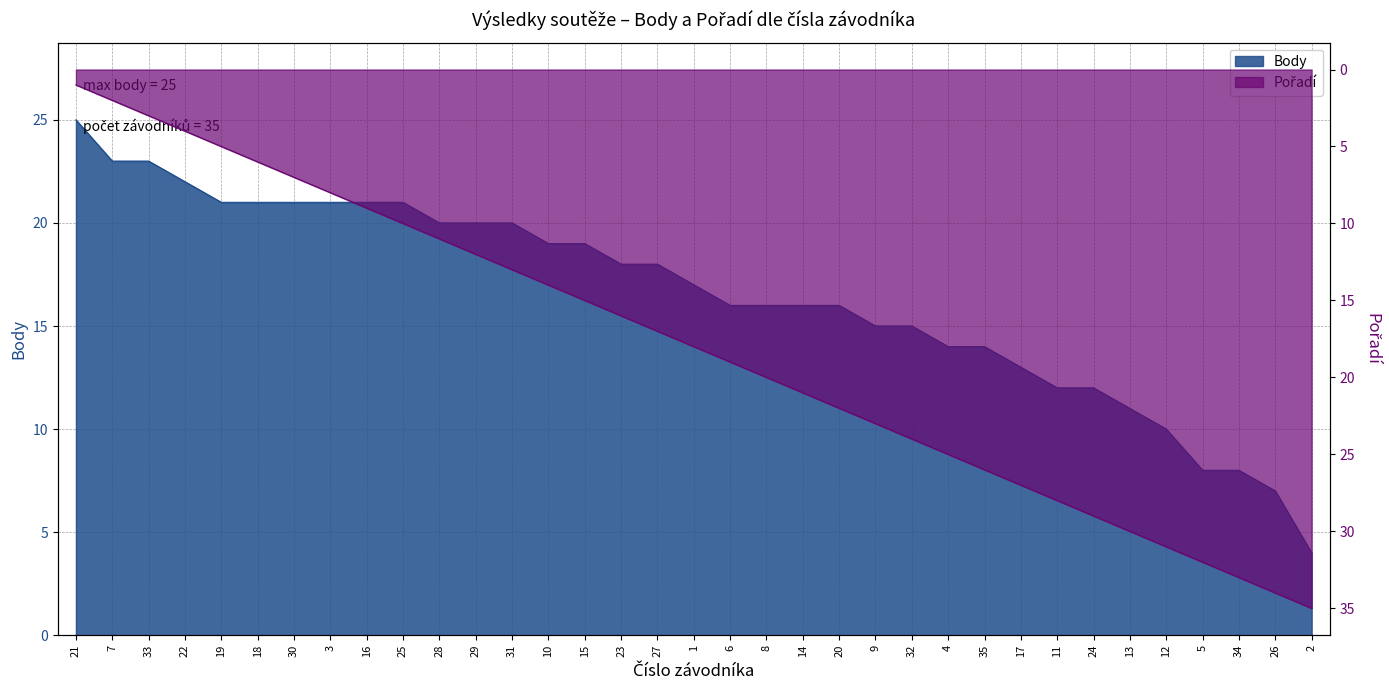

What is the difference between the maximum and minimum values in the Pořadí series?

34